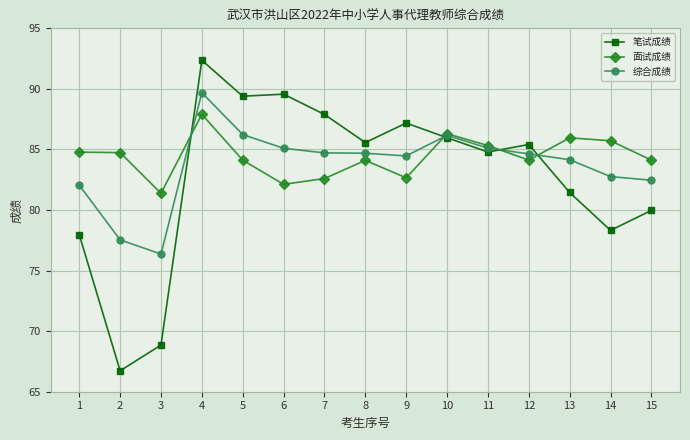

The 综合成绩 series shows 135.6 at 9. True or false?

False